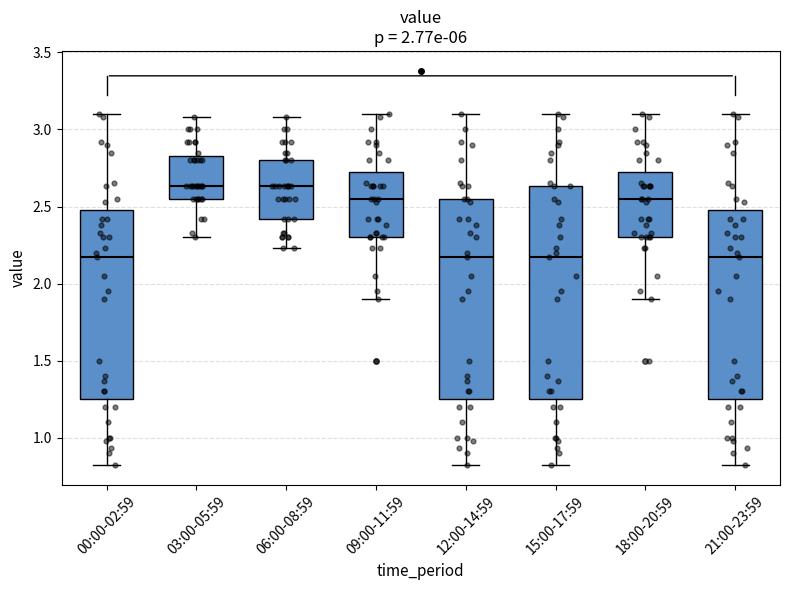

Reading left to right, transcribe this box plot: for each box, give where its median line is, the range the box spans, and where its two whiskers end, as read against the y-axis. The values are not printed on the chart, so give them approximately, as read against the axis.

00:00-02:59: median 2.15, box 1.25 to 2.50, whiskers 0.80 to 3.10
03:00-05:59: median 2.65, box 2.55 to 2.85, whiskers 2.30 to 3.10
06:00-08:59: median 2.65, box 2.40 to 2.80, whiskers 2.25 to 3.10
09:00-11:59: median 2.55, box 2.30 to 2.75, whiskers 1.90 to 3.10
12:00-14:59: median 2.15, box 1.25 to 2.55, whiskers 0.80 to 3.10
15:00-17:59: median 2.15, box 1.25 to 2.65, whiskers 0.80 to 3.10
18:00-20:59: median 2.55, box 2.30 to 2.75, whiskers 1.90 to 3.10
21:00-23:59: median 2.15, box 1.25 to 2.50, whiskers 0.80 to 3.10